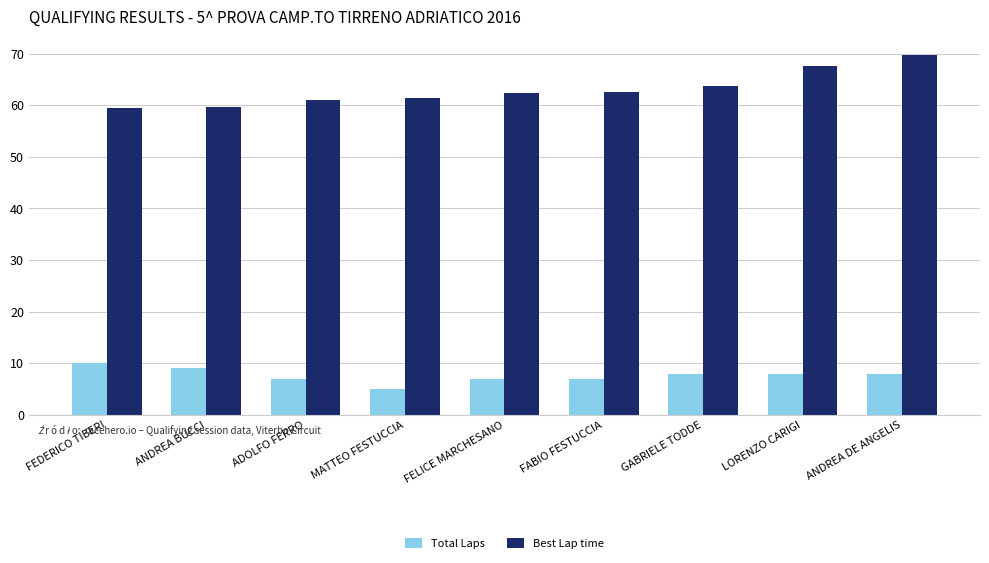

What is the value of the Best Lap time bar at the 9th from the left?

69.8